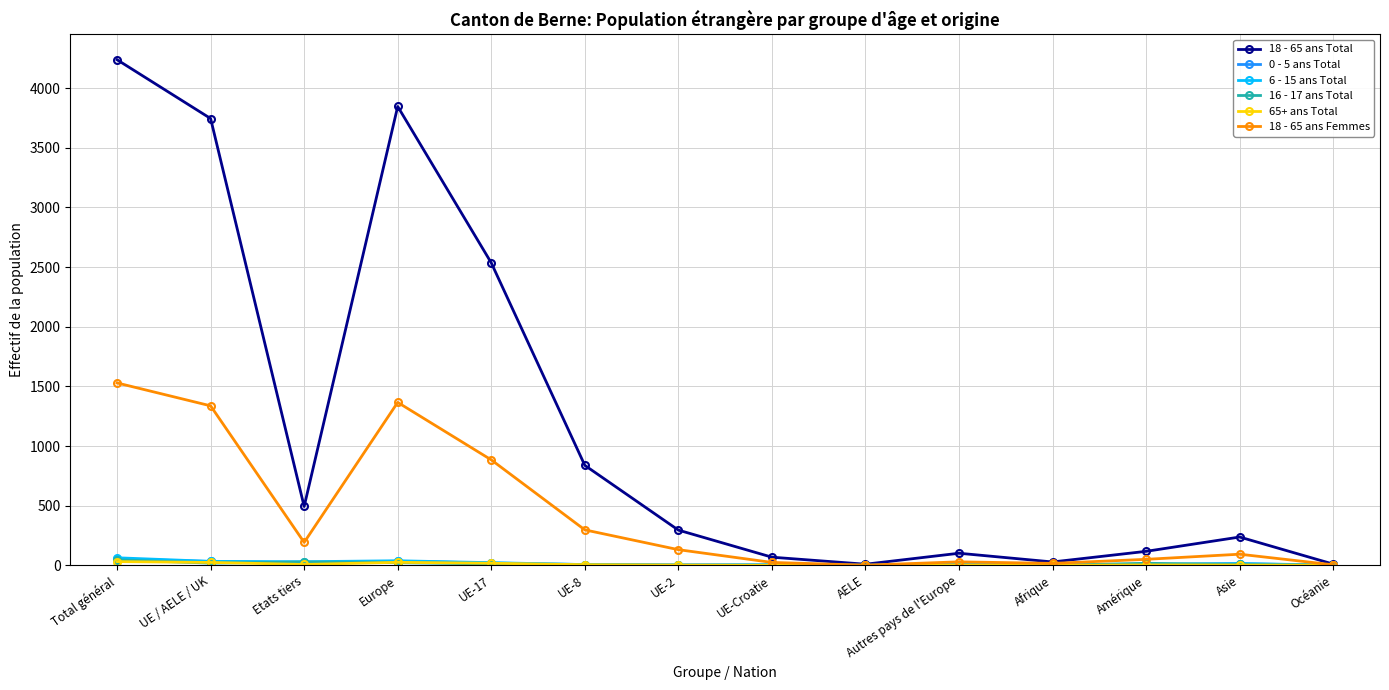

At which category is the sum across all series the highest?

Total général